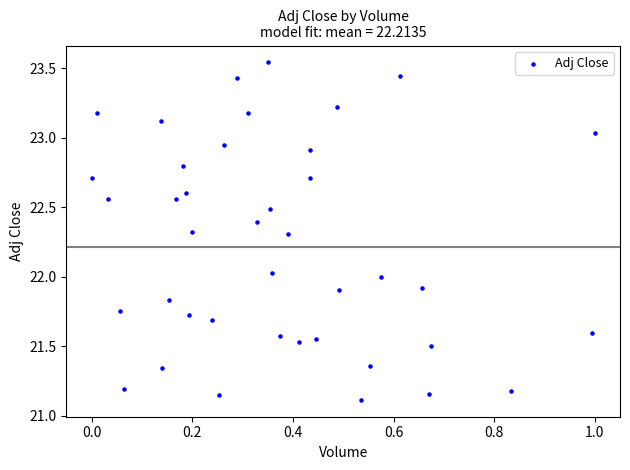

What is the range of X values (max minus min)?

1.0